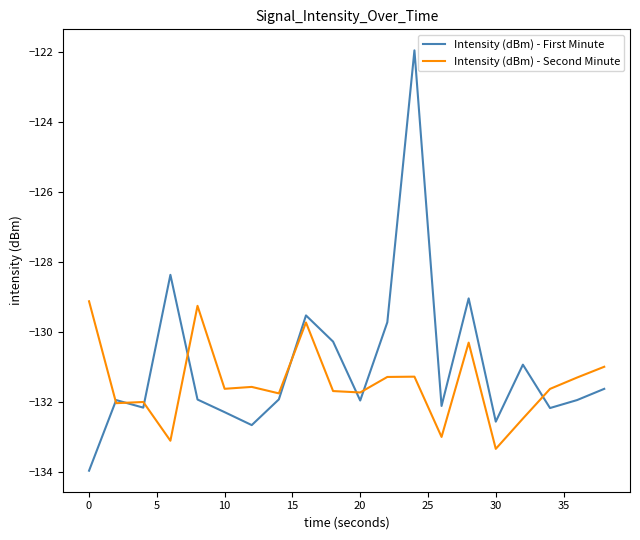

List the series in order of their peak value, highest first.

Intensity (dBm) - First Minute, Intensity (dBm) - Second Minute